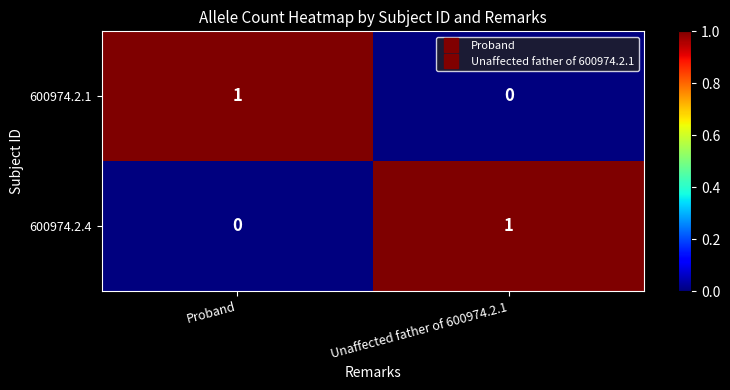

Is the value of 600974.2.4 at Unaffected father of 600974.2.1 greater than the value of 600974.2.1 at Unaffected father of 600974.2.1?

Yes